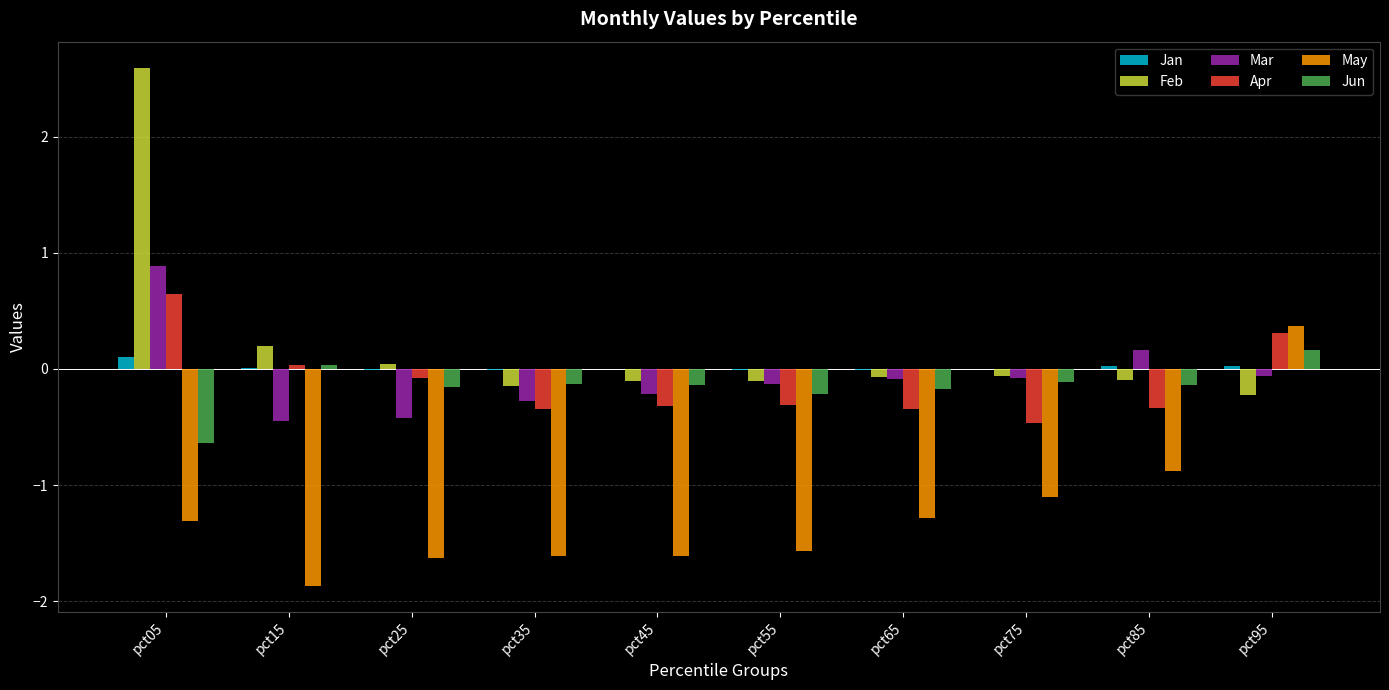

Which series changed the most between pct65 and pct85?

May